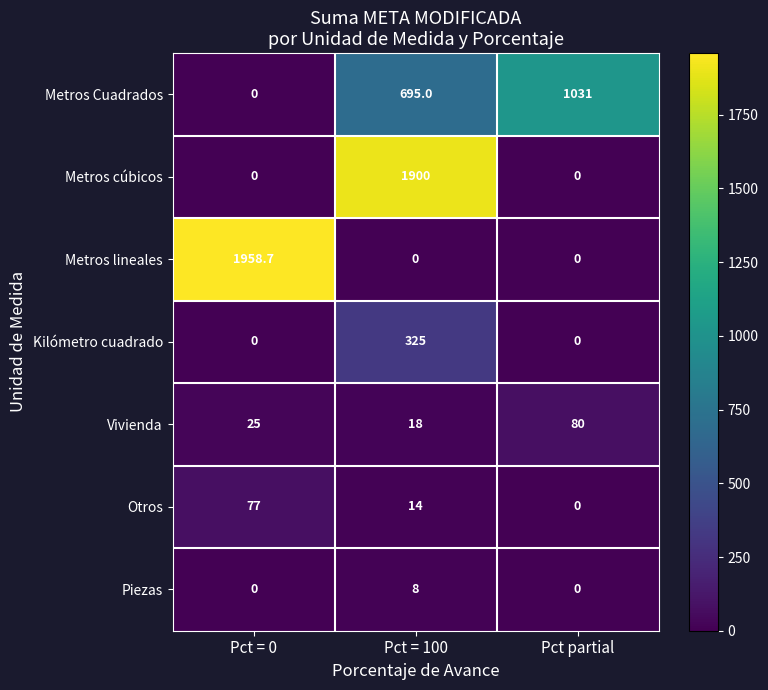

Which series has the widest spread of values?

Metros lineales